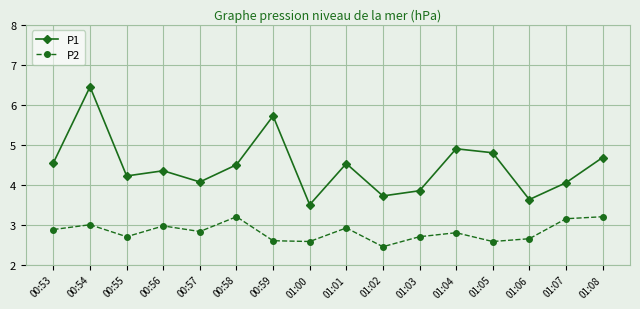

How many lines are shown in the chart?

2